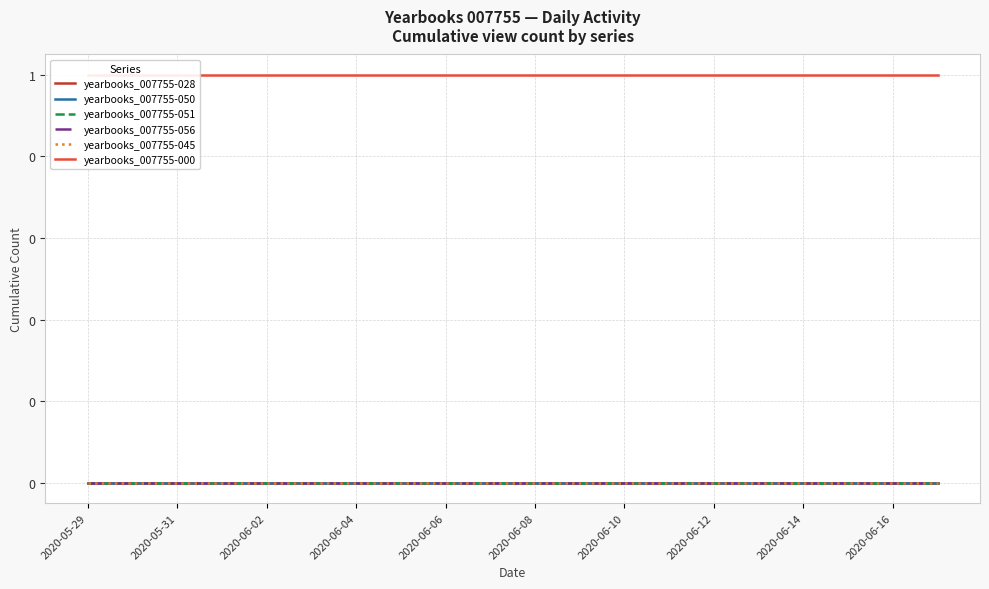

Is the value of yearbooks_007755-000 at 10 greater than the value of yearbooks_007755-056 at 15?

Yes